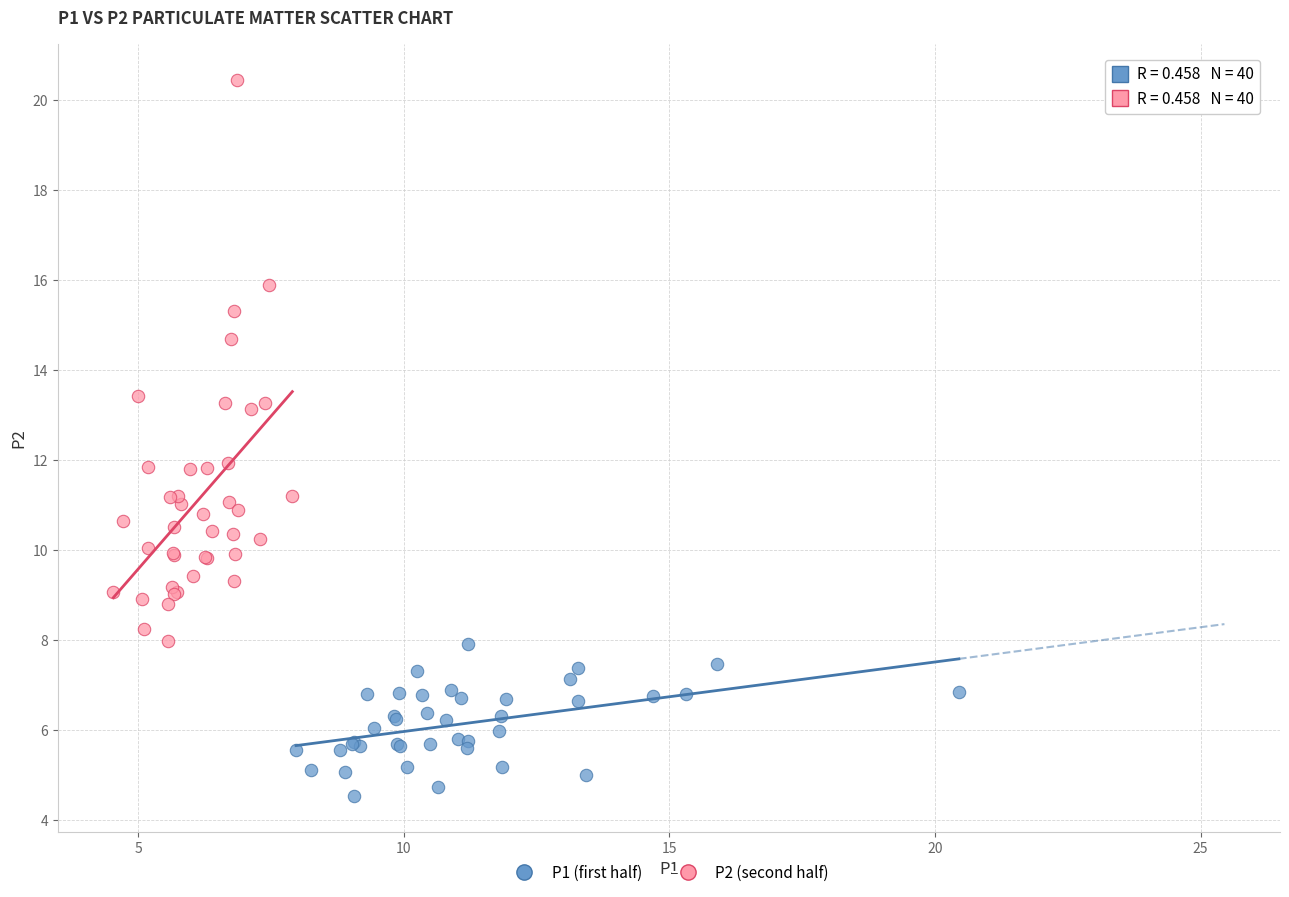

What are all the series names shown in the legend?

P1 (first half), P2 (second half)